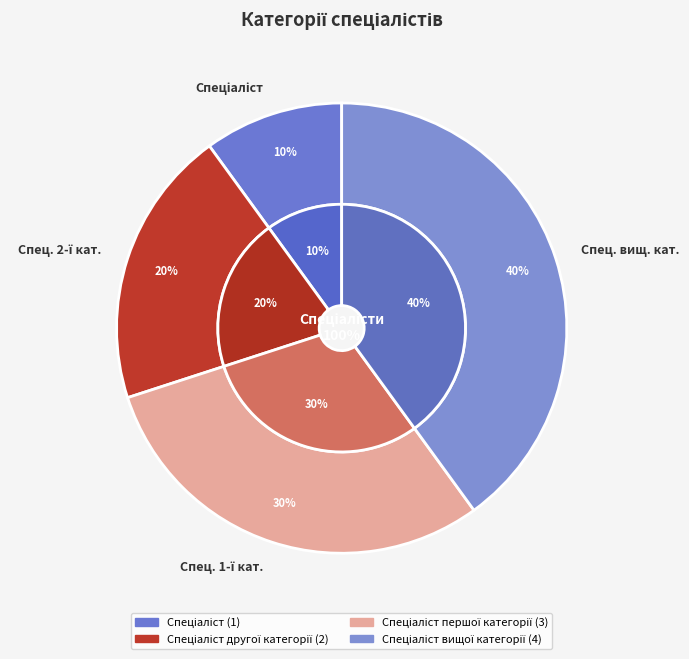

Does any single category account for the majority?

No